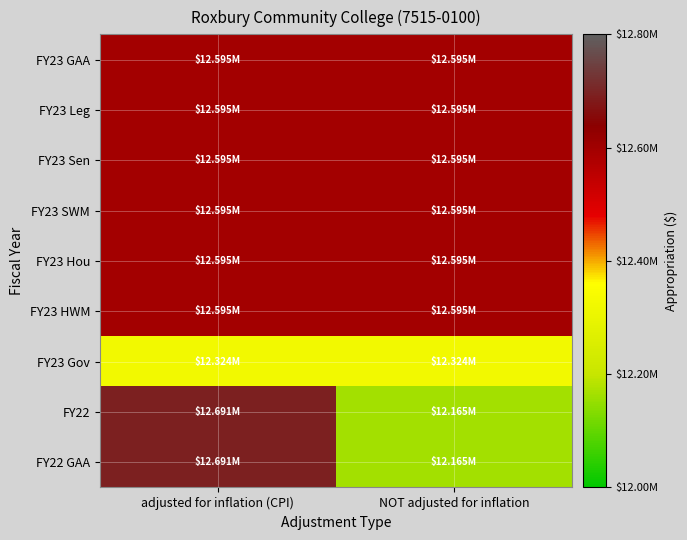

Reading right to left, what are all the values shown in this chart?

FY23 GAA: NOT adjusted for inflation=12594637	adjusted for inflation (CPI)=12594637
FY23 Leg: NOT adjusted for inflation=12594637	adjusted for inflation (CPI)=12594637
FY23 Sen: NOT adjusted for inflation=12594637	adjusted for inflation (CPI)=12594637
FY23 SWM: NOT adjusted for inflation=12594637	adjusted for inflation (CPI)=12594637
FY23 Hou: NOT adjusted for inflation=12594637	adjusted for inflation (CPI)=12594637
FY23 HWM: NOT adjusted for inflation=12594637	adjusted for inflation (CPI)=12594637
FY23 Gov: NOT adjusted for inflation=12324448	adjusted for inflation (CPI)=12324448
FY22: NOT adjusted for inflation=12164754	adjusted for inflation (CPI)=12691028
FY22 GAA: NOT adjusted for inflation=12164754	adjusted for inflation (CPI)=12691028